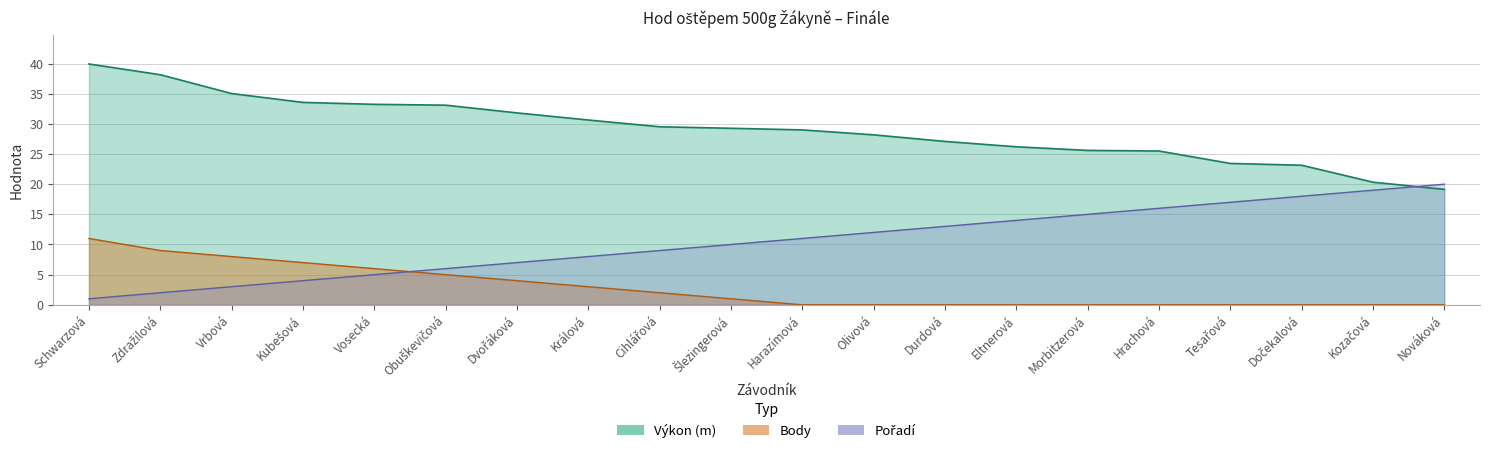

What is the maximum value for Body?

11.0